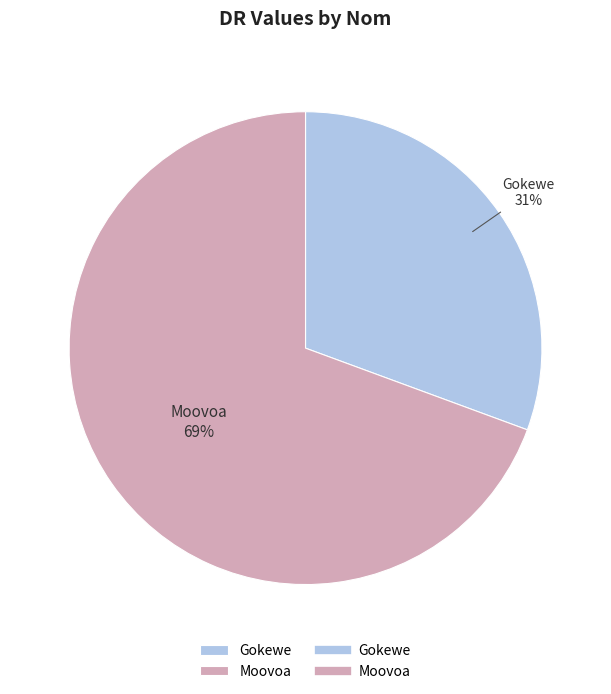

To the nearest percent, what is the average slice percentage?

50%